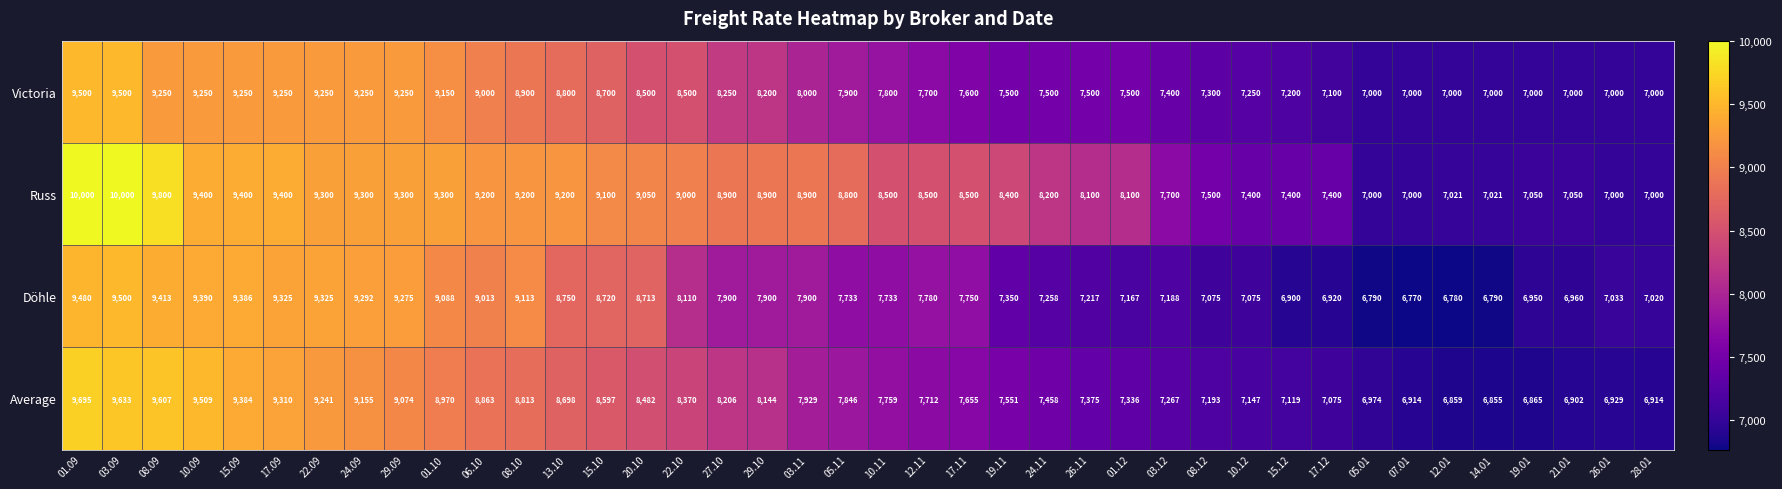

Which series has the widest spread of values?

Russ